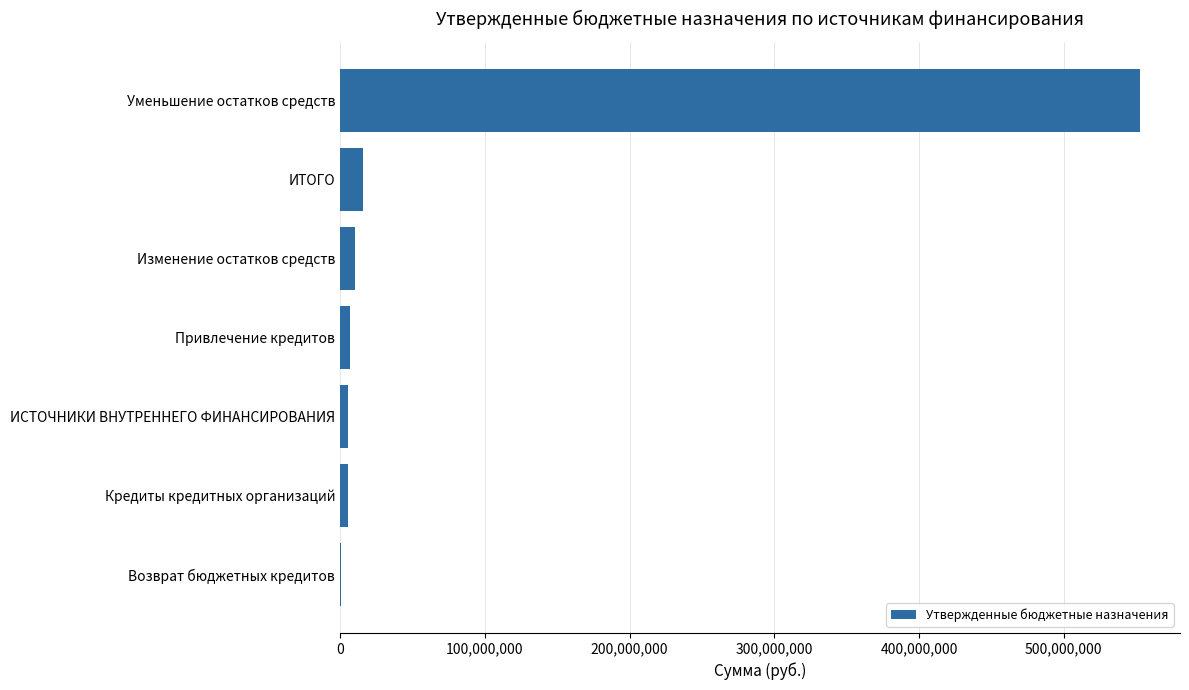

Between Уменьшение остатков средств and ИТОГО, which is larger?

Уменьшение остатков средств